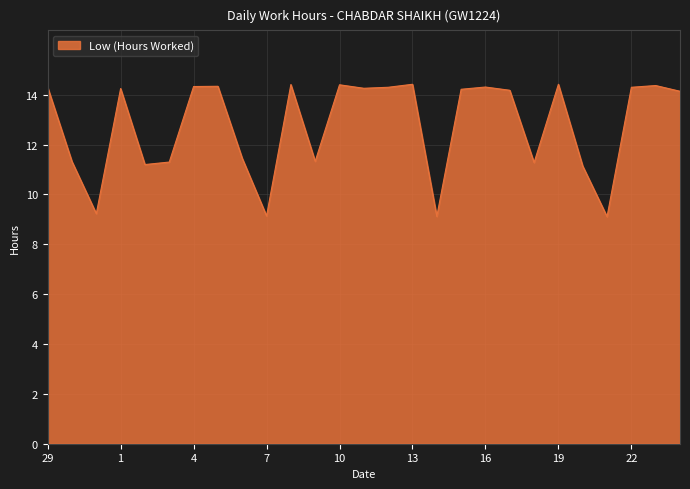

What is the average value?

12.8